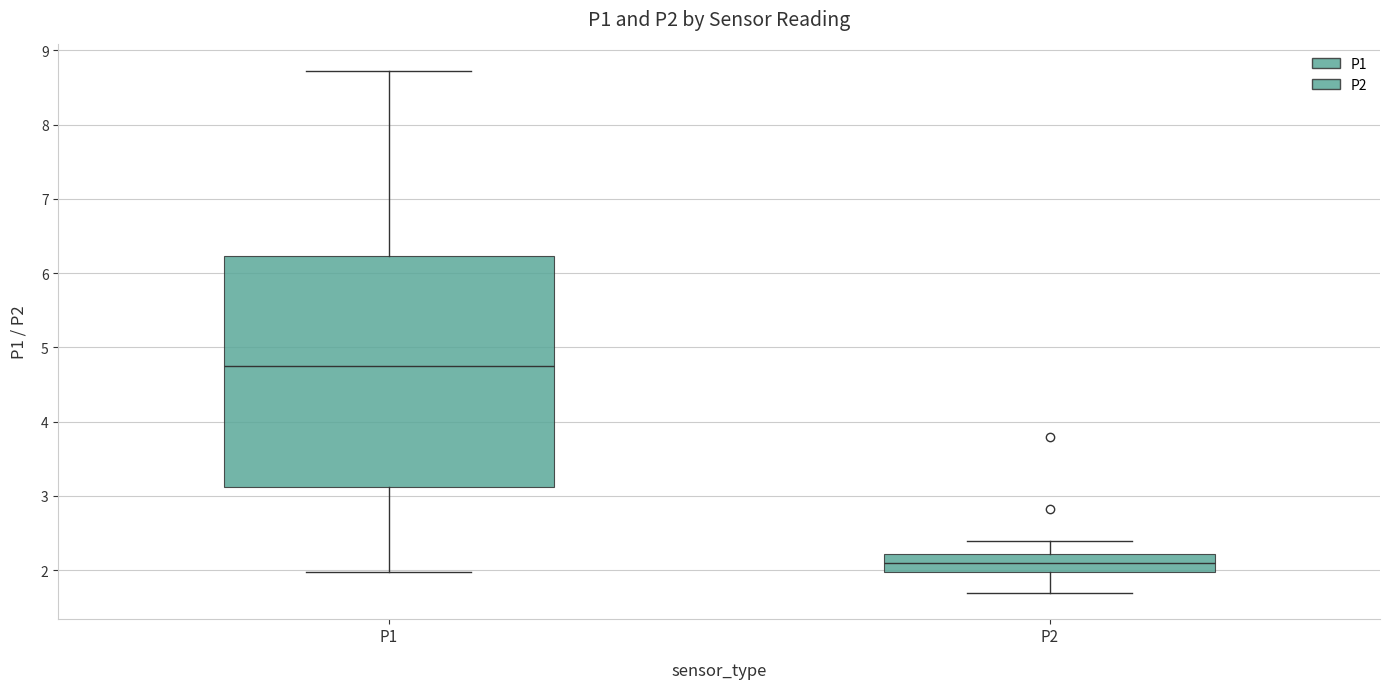

Reading left to right, transcribe this box plot: for each box, give where its median line is, the range the box spans, and where its two whiskers end, as read against the y-axis. The values are not printed on the chart, so give them approximately, as read against the axis.

P1: median 4.8, box 3.1 to 6.2, whiskers 2.0 to 8.7
P2: median 2.1, box 2.0 to 2.2, whiskers 1.7 to 2.4